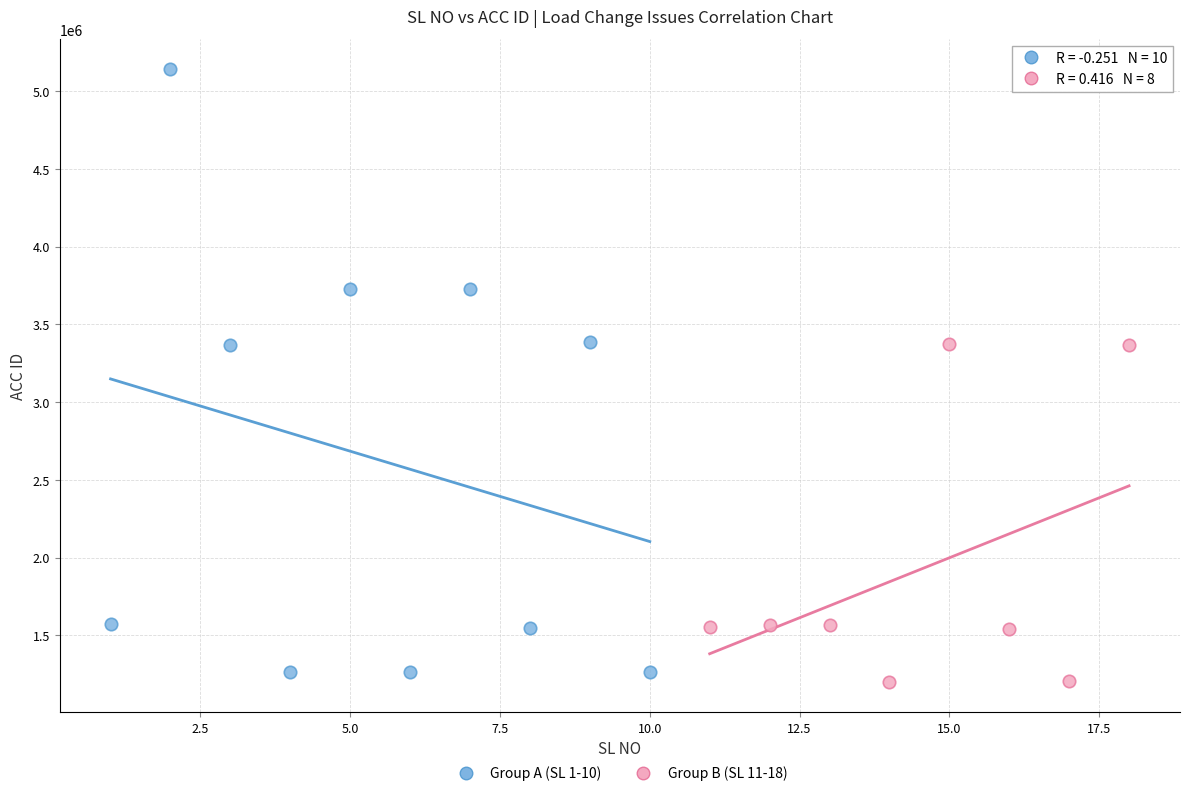

What are all the series names shown in the legend?

Group A (SL 1-10), Group B (SL 11-18)